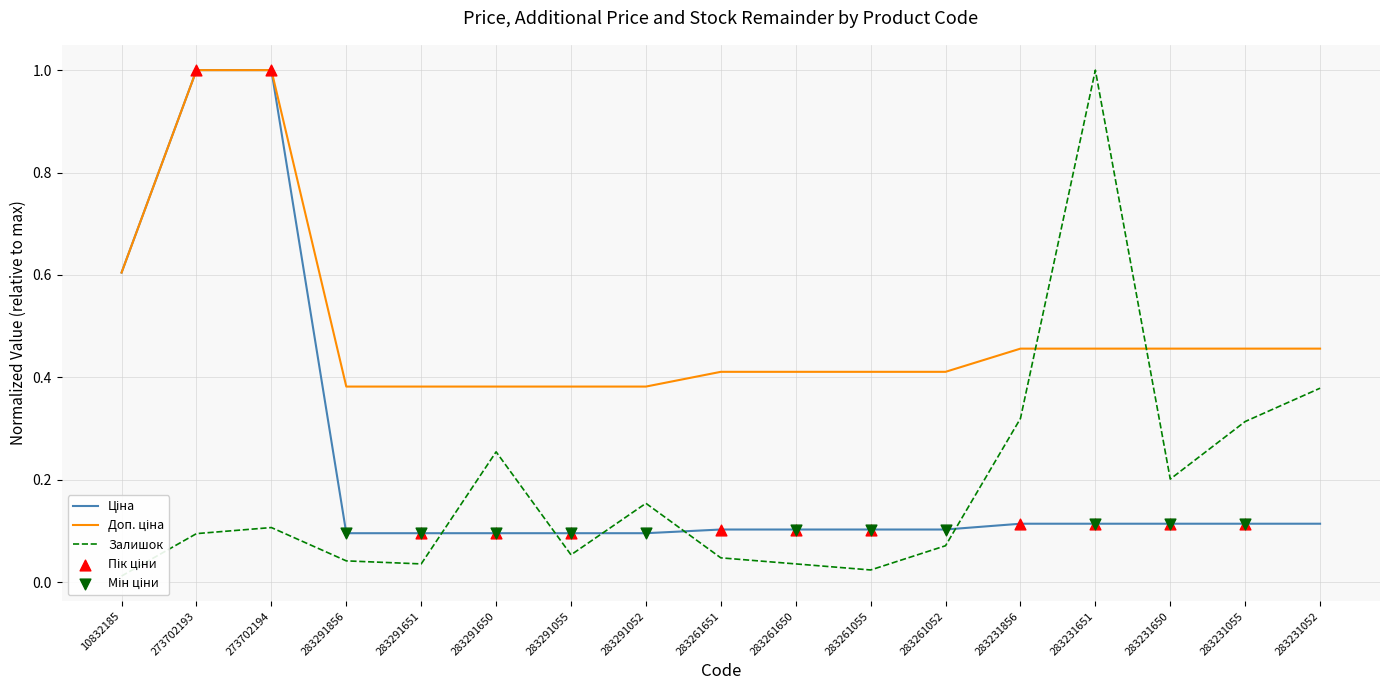

At which category is the sum across all series the highest?

273702194